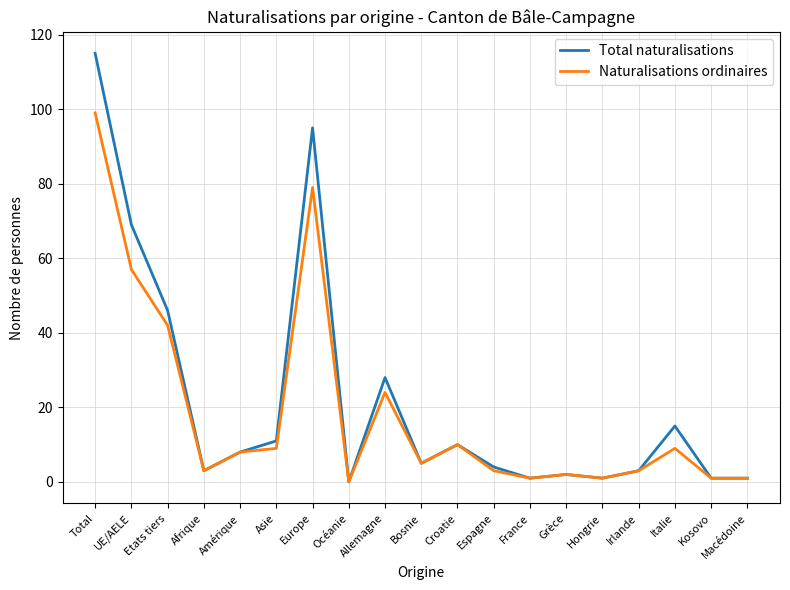

Reading left to right, extract all data points from this chart.

Total naturalisations: Total=115	UE/AELE=69	Etats tiers=46	Afrique=3	Amérique=8	Asie=11	Europe=95	Océanie=0	Allemagne=28	Bosnie=5	Croatie=10	Espagne=4	France=1	Grèce=2	Hongrie=1	Irlande=3	Italie=15	Kosovo=1	Macédoine=1
Naturalisations ordinaires: Total=99	UE/AELE=57	Etats tiers=42	Afrique=3	Amérique=8	Asie=9	Europe=79	Océanie=0	Allemagne=24	Bosnie=5	Croatie=10	Espagne=3	France=1	Grèce=2	Hongrie=1	Irlande=3	Italie=9	Kosovo=1	Macédoine=1